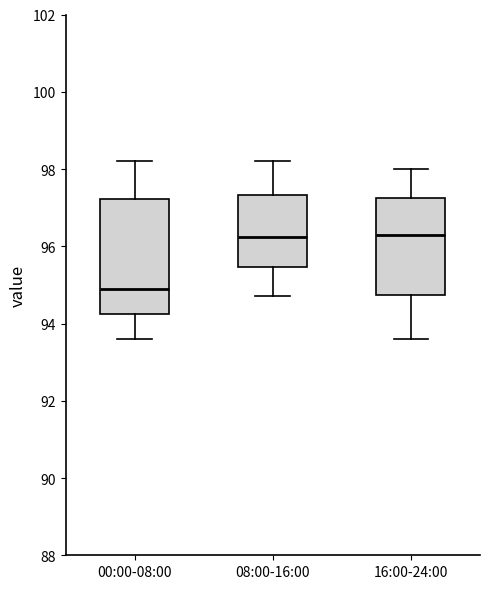

Which box is the tallest, from its lower edge to its upper edge?

00:00-08:00